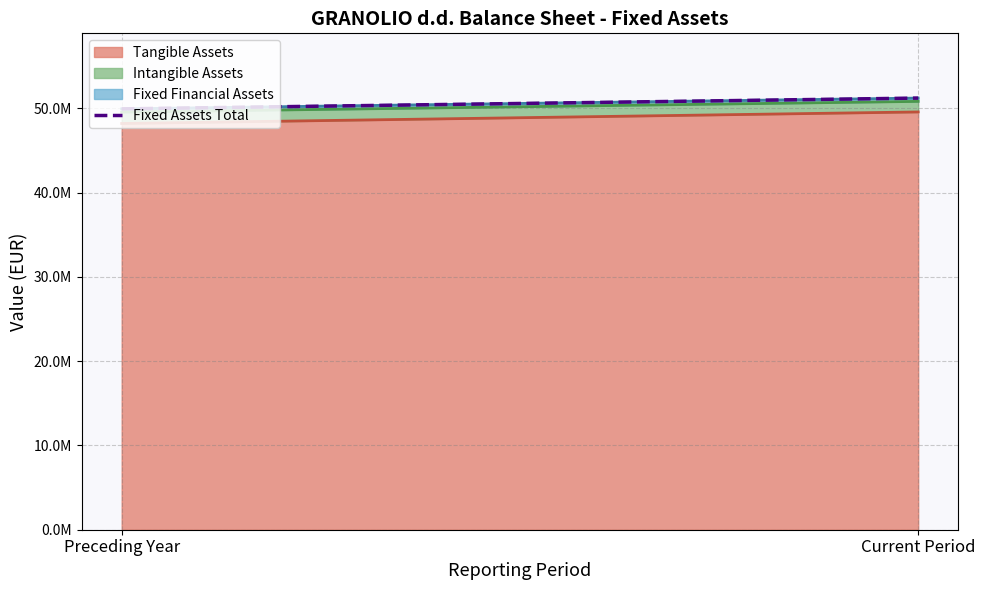

Which has a higher value, Current Period or Preceding Year?

Current Period